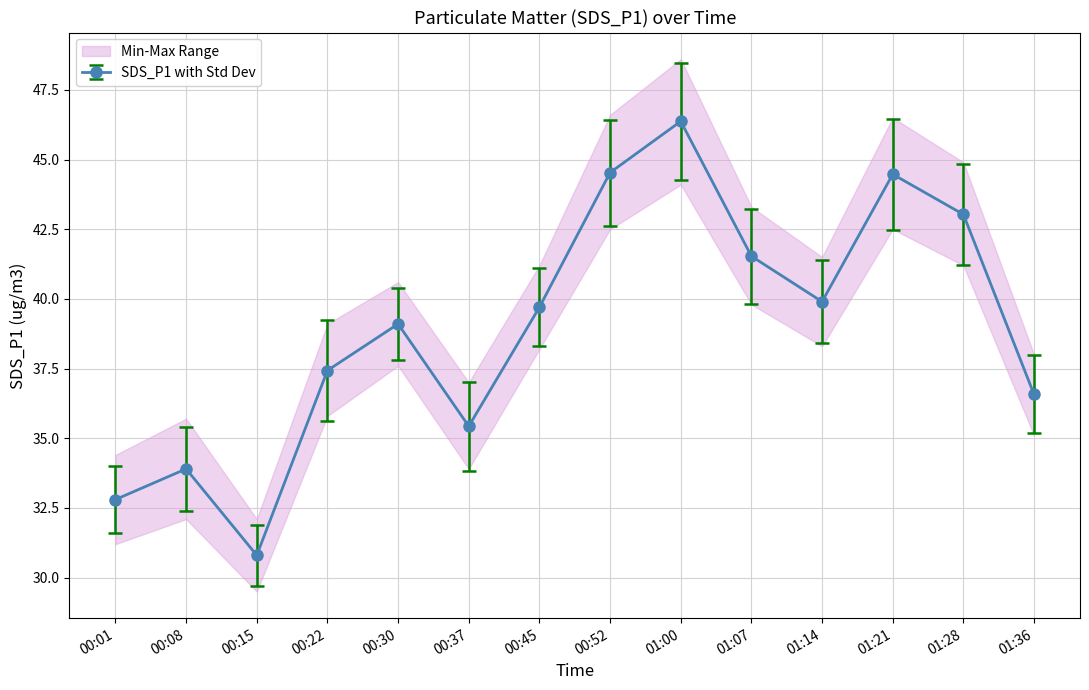

How many interior local peaks (higher than both neighbors) does the data have?

4